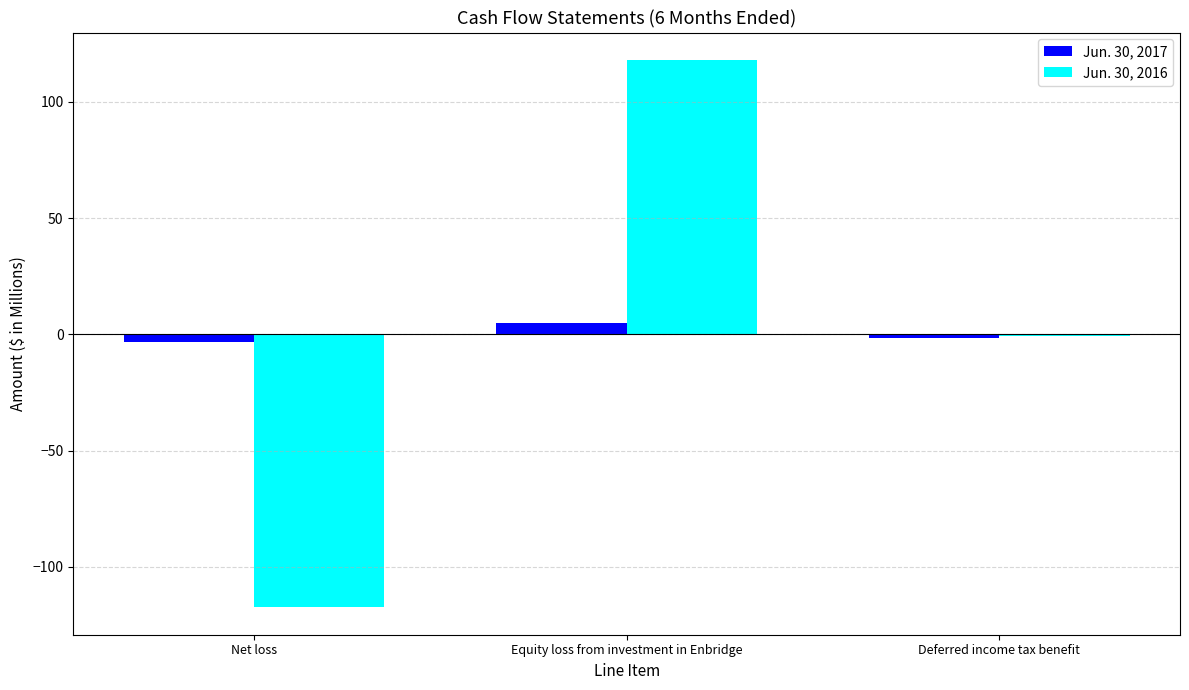

True or false: Jun. 30, 2016 has a value of 118.1 at Equity loss from investment in Enbridge.

True